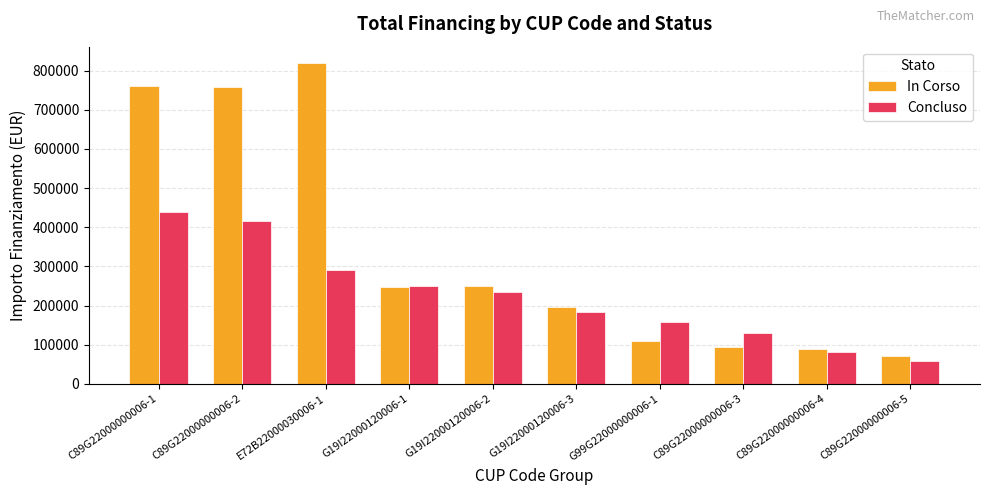

At which label does In Corso first exceed 246266?

C89G22000000006-1